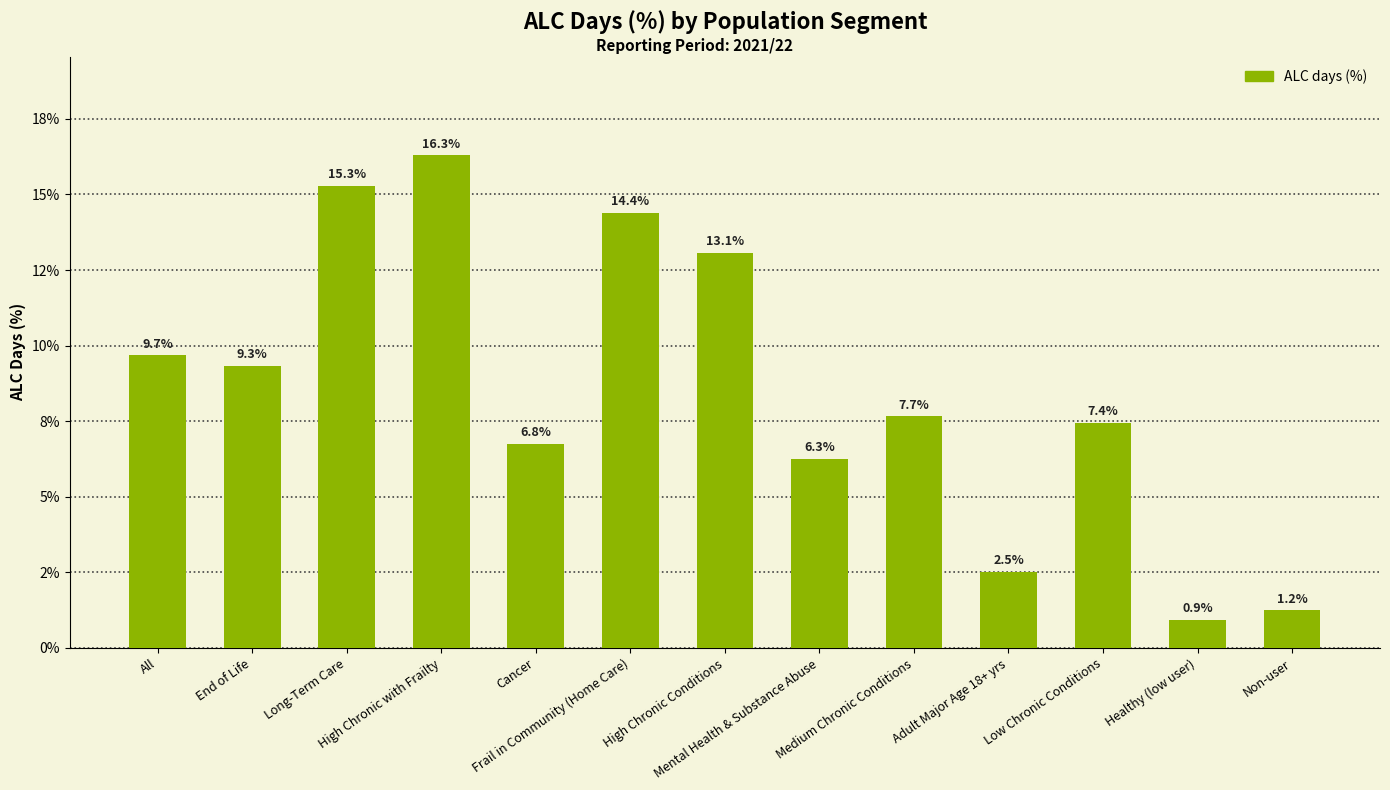

Are the bars horizontal?

No